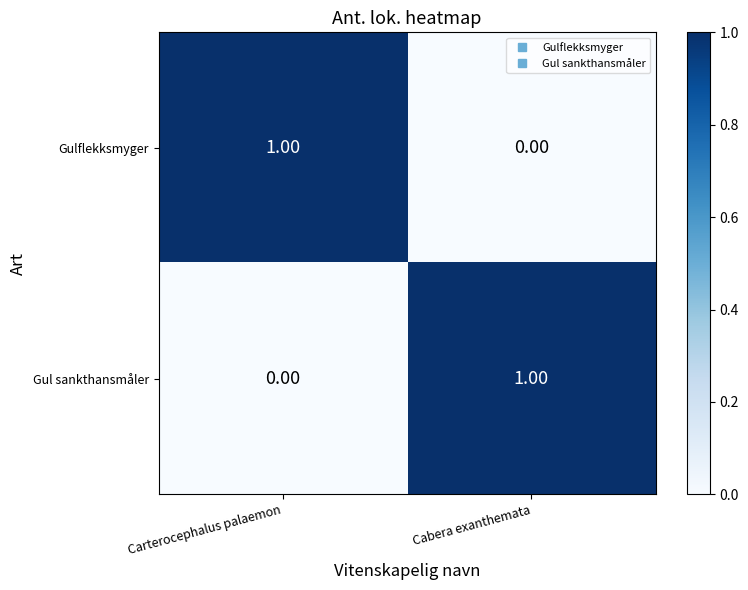

Count the number of categories in the chart.

2